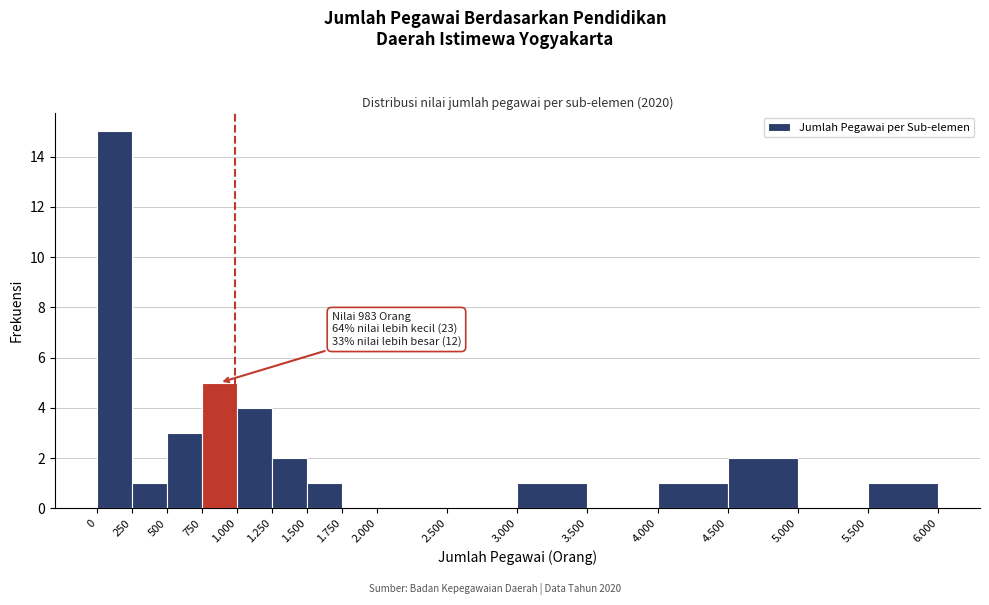

Reading left to right, list all the values displayed in this chart.

0=15	250=1	500=3	750=5	1.000=4	1.250=2	1.500=1	1.750=0	2.000=0	2.500=0	3.000=1	3.500=0	4.000=1	4.500=2	5.000=0	5.500=1